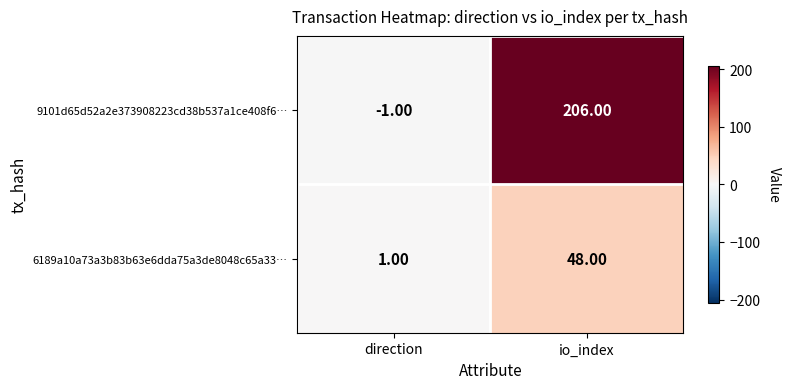

What is the total value across all series at io_index?

254